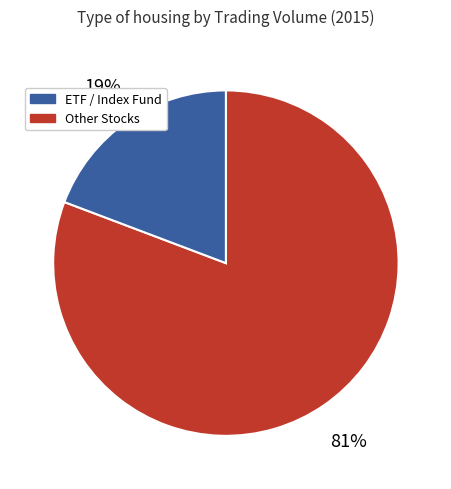

To the nearest percent, what is the average slice percentage?

50%